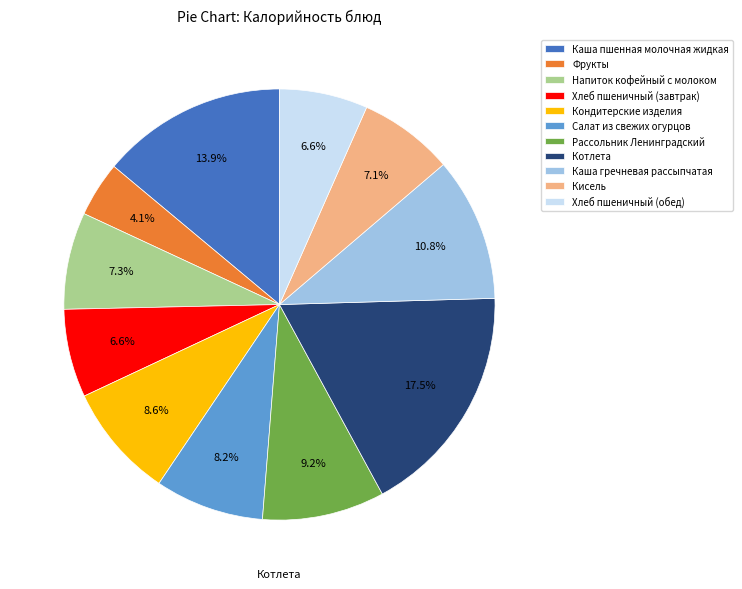

What portion of the pie excludes Напиток кофейный с молоком?

92.7%